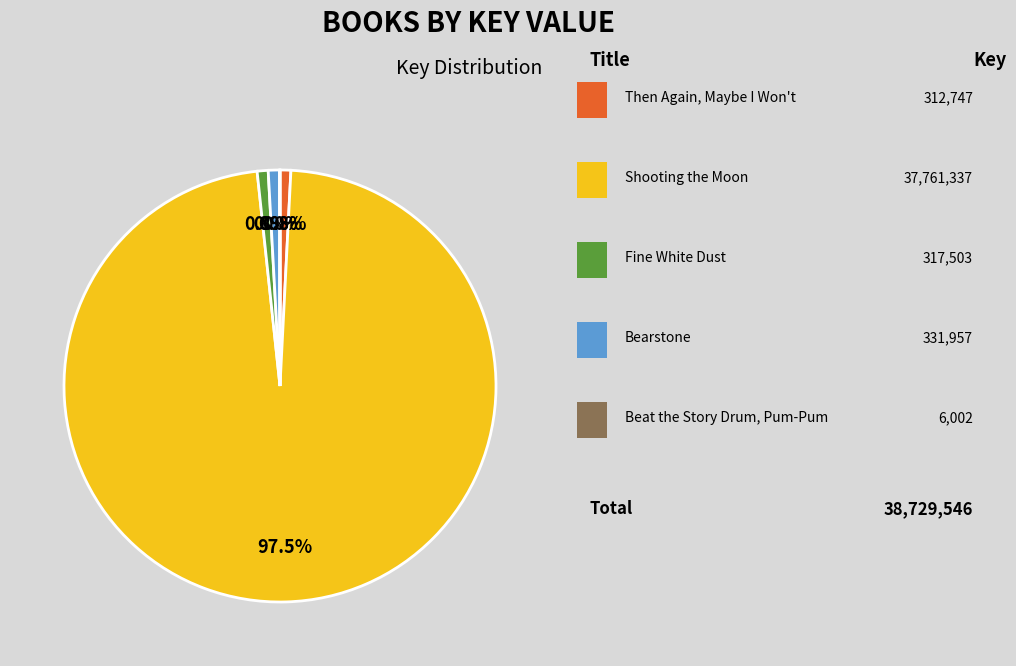

Does any single category account for the majority?

Yes